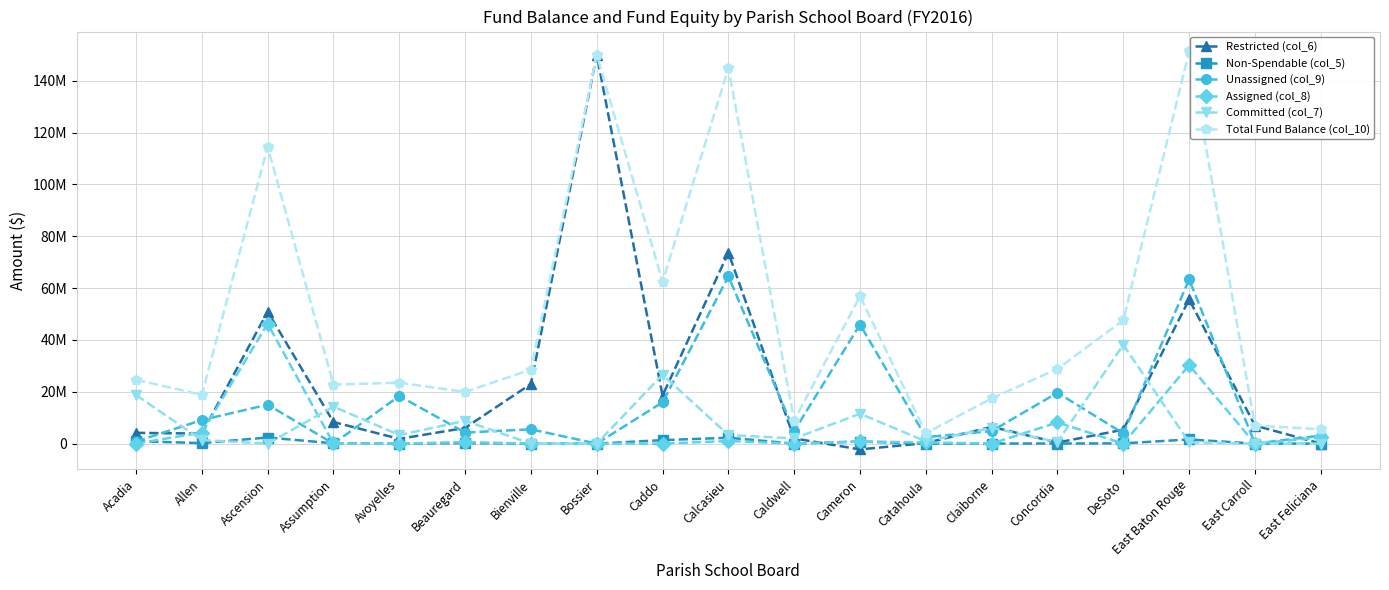

Reading left to right, what are all the values shown in this chart?

Restricted (col_6): Acadia=4151587	Allen=3853960	Ascension=50873011	Assumption=8329229	Avoyelles=1821602	Beauregard=6052776	Bienville=23019706	Bossier=149981477	Caddo=18545240	Calcasieu=73677156	Caldwell=2002691	Cameron=-2243835	Catahoula=213738	Claiborne=6471526	Concordia=409553	DeSoto=5377075	East Baton Rouge=55615406	East Carroll=6984337	East Feliciana=0
Non-Spendable (col_5): Acadia=923555	Allen=199575	Ascension=2351398	Assumption=113366	Avoyelles=0	Beauregard=194349	Bienville=0	Bossier=0	Caddo=1333627	Calcasieu=2259609	Caldwell=0	Cameron=783103	Catahoula=0	Claiborne=22330	Concordia=39854	DeSoto=96793	East Baton Rouge=1601428	East Carroll=0	East Feliciana=3264
Unassigned (col_9): Acadia=800097	Allen=9096291	Ascension=15000000	Assumption=0	Avoyelles=18375081	Beauregard=4254113	Bienville=5520863	Bossier=0	Caddo=15941038	Calcasieu=64531387	Caldwell=4886399	Cameron=45939736	Catahoula=2497656	Claiborne=4828285	Concordia=19628638	DeSoto=3952608	East Baton Rouge=63314042	East Carroll=0	East Feliciana=3115302
Assigned (col_8): Acadia=0	Allen=4278431	Ascension=46232008	Assumption=43619	Avoyelles=0	Beauregard=607318	Bienville=0	Bossier=0	Caddo=0	Calcasieu=1000000	Caldwell=0	Cameron=830794	Catahoula=457352	Claiborne=0	Concordia=8163319	DeSoto=0	East Baton Rouge=30269917	East Carroll=0	East Feliciana=2398603
Committed (col_7): Acadia=18748501	Allen=1374331	Ascension=0	Assumption=14278837	Avoyelles=3300000	Beauregard=8812551	Bienville=0	Bossier=0	Caddo=26582651	Calcasieu=3302562	Caldwell=2000000	Cameron=11511428	Catahoula=871014	Claiborne=6104652	Concordia=602625	DeSoto=38149756	East Baton Rouge=476499	East Carroll=0	East Feliciana=0
Total Fund Balance (col_10): Acadia=24623740	Allen=18802588	Ascension=114456417	Assumption=22765051	Avoyelles=23496683	Beauregard=19921107	Bienville=28540569	Bossier=149981477	Caddo=62402556	Calcasieu=144770714	Caldwell=8889090	Cameron=56821226	Catahoula=4039760	Claiborne=17426793	Concordia=28843989	DeSoto=47576232	East Baton Rouge=151277292	East Carroll=6984337	East Feliciana=5517169